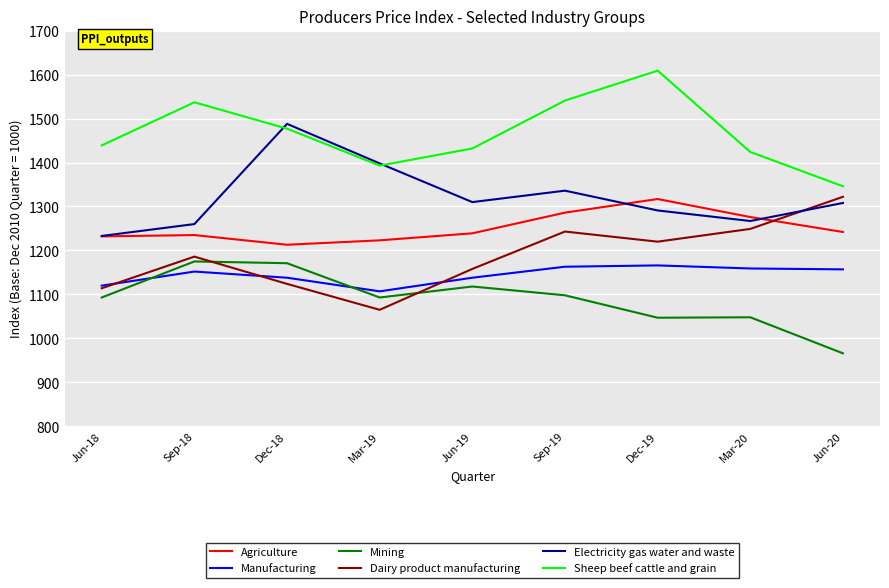

What is the sum of the Manufacturing values at Jun-19 and Sep-19?

2301